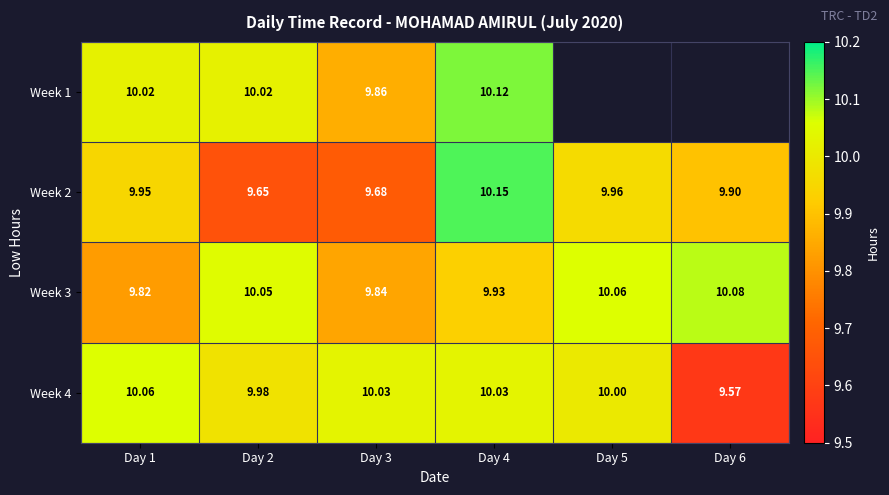

At which category is the sum across all series the highest?

Day 4